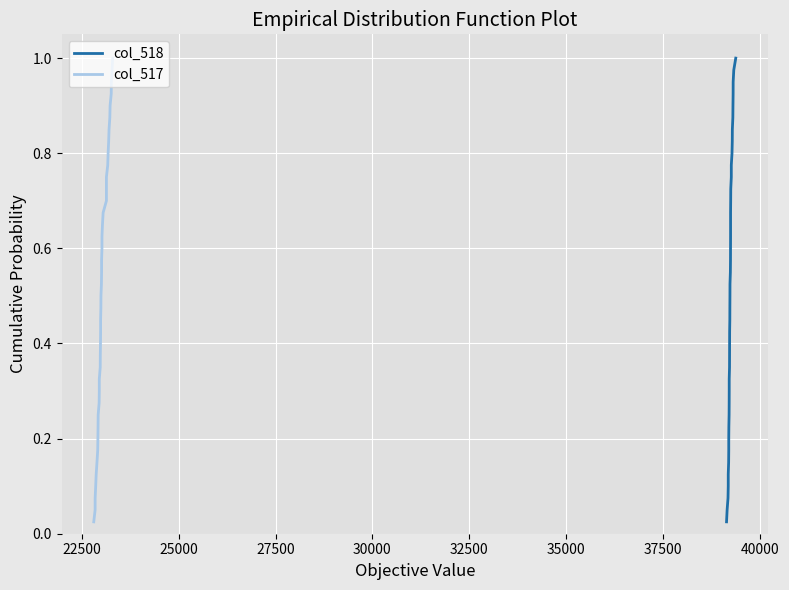

True or false: col_518 and col_517 intersect in this chart.

False